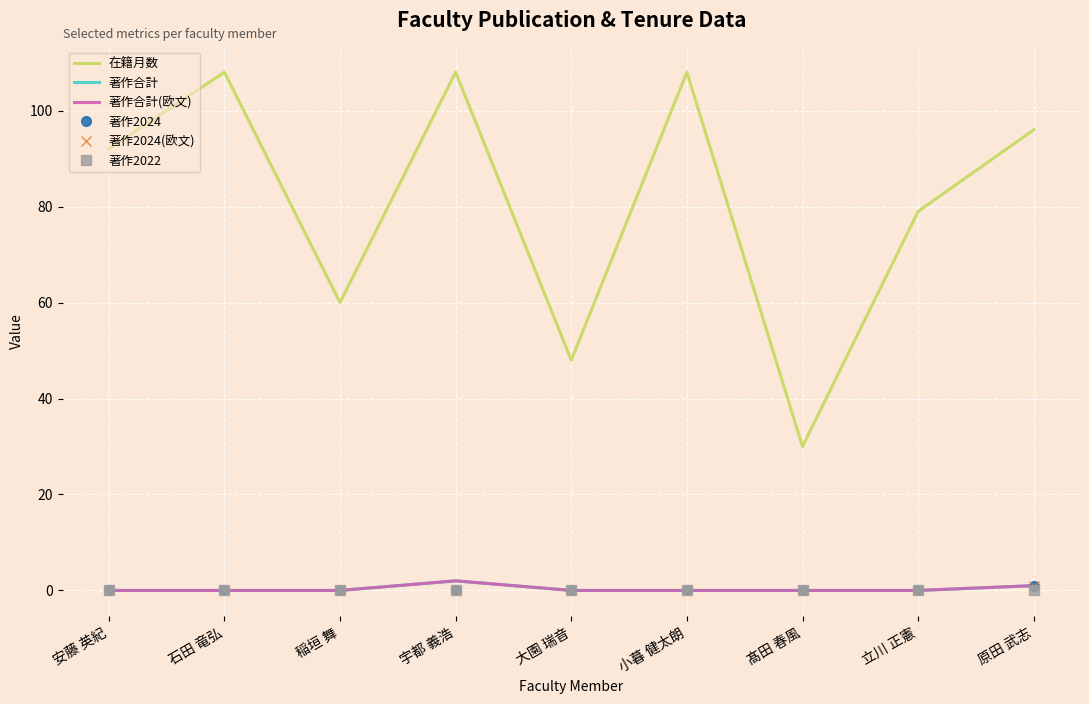

The 著作2024(欧文) series shows 0 at 安藤 英紀. True or false?

True